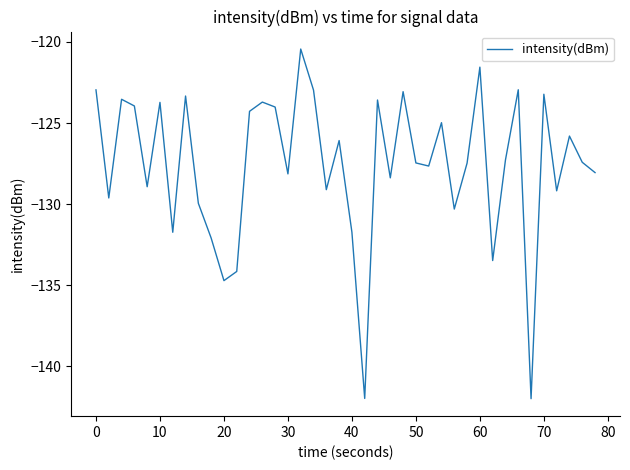

What is the minimum value shown in the chart?

-142.0